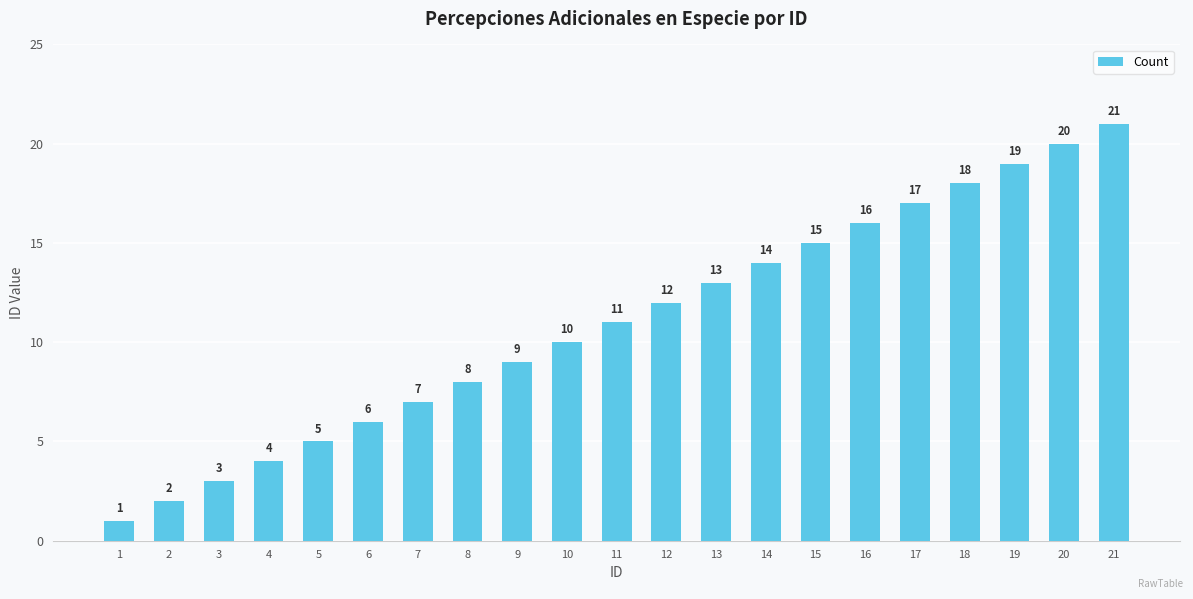

List the labels in order of value, largest first.

21, 20, 19, 18, 17, 16, 15, 14, 13, 12, 11, 10, 9, 8, 7, 6, 5, 4, 3, 2, 1